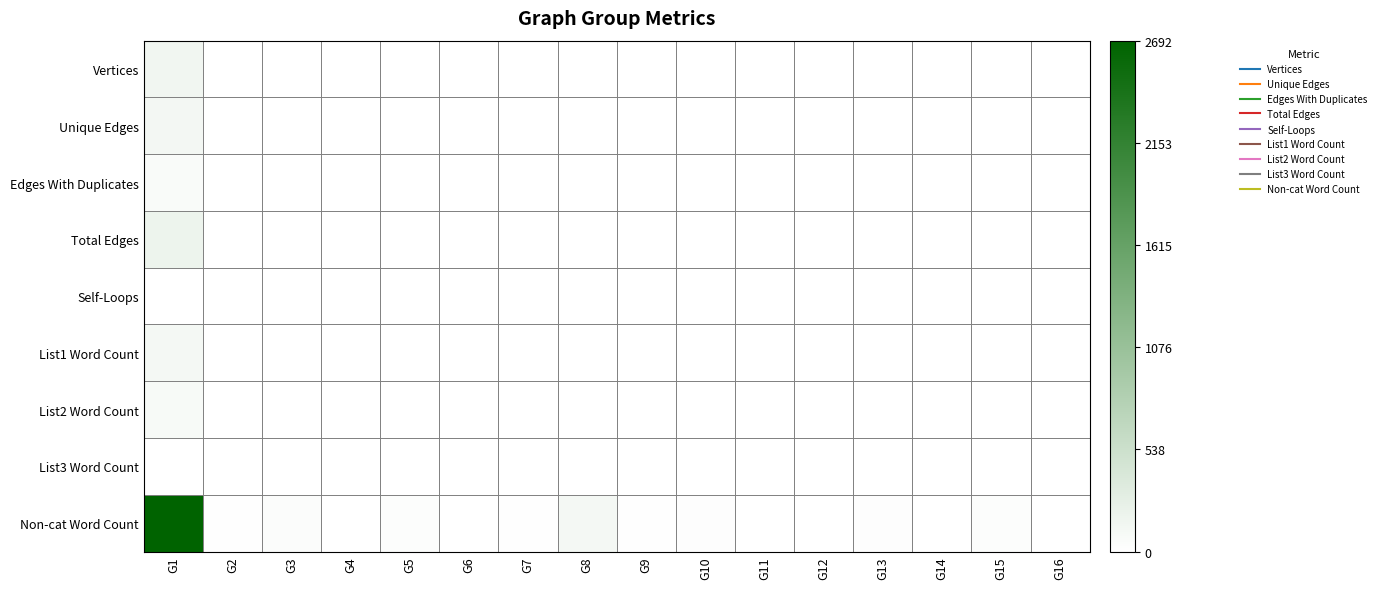

Reading right to left, what are all the values shown in this chart?

Vertices: G16=1	G15=2	G14=2	G13=2	G12=2	G11=2	G10=2	G9=2	G8=2	G7=2	G6=3	G5=3	G4=6	G3=4	G2=6	G1=148
Unique Edges: G16=1	G15=1	G14=1	G13=1	G12=1	G11=1	G10=1	G9=2	G8=0	G7=1	G6=2	G5=3	G4=2	G3=3	G2=5	G1=127
Edges With Duplicates: G16=0	G15=0	G14=0	G13=2	G12=0	G11=0	G10=0	G9=0	G8=5	G7=0	G6=0	G5=0	G4=0	G3=4	G2=0	G1=66
Total Edges: G16=1	G15=1	G14=1	G13=3	G12=1	G11=1	G10=1	G9=2	G8=5	G7=1	G6=2	G5=3	G4=2	G3=7	G2=5	G1=193
Self-Loops: G16=1	G15=0	G14=0	G13=1	G12=0	G11=0	G10=0	G9=0	G8=0	G7=0	G6=0	G5=0	G4=0	G3=0	G2=0	G1=3
List1 Word Count: G16=0	G15=1	G14=1	G13=2	G12=0	G11=0	G10=1	G9=1	G8=8	G7=0	G6=0	G5=2	G4=0	G3=2	G2=0	G1=122
List2 Word Count: G16=0	G15=1	G14=0	G13=0	G12=0	G11=0	G10=0	G9=0	G8=4	G7=0	G6=0	G5=0	G4=0	G3=2	G2=0	G1=87
List3 Word Count: G16=0	G15=0	G14=0	G13=0	G12=0	G11=0	G10=0	G9=0	G8=0	G7=0	G6=0	G5=0	G4=0	G3=0	G2=0	G1=4
Non-cat Word Count: G16=1	G15=42	G14=3	G13=30	G12=7	G11=6	G10=29	G9=12	G8=118	G7=12	G6=9	G5=38	G4=3	G3=49	G2=17	G1=2692